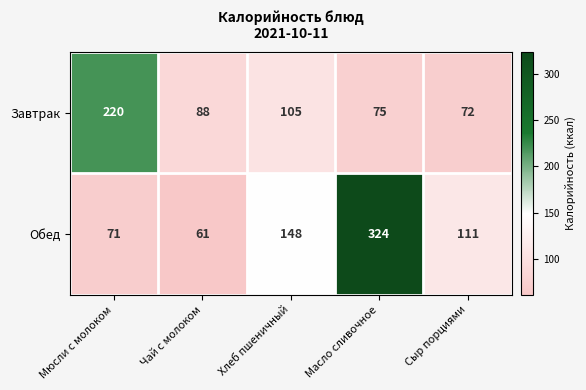

Rank the series at Сыр порциями from highest to lowest value.

Обед, Завтрак